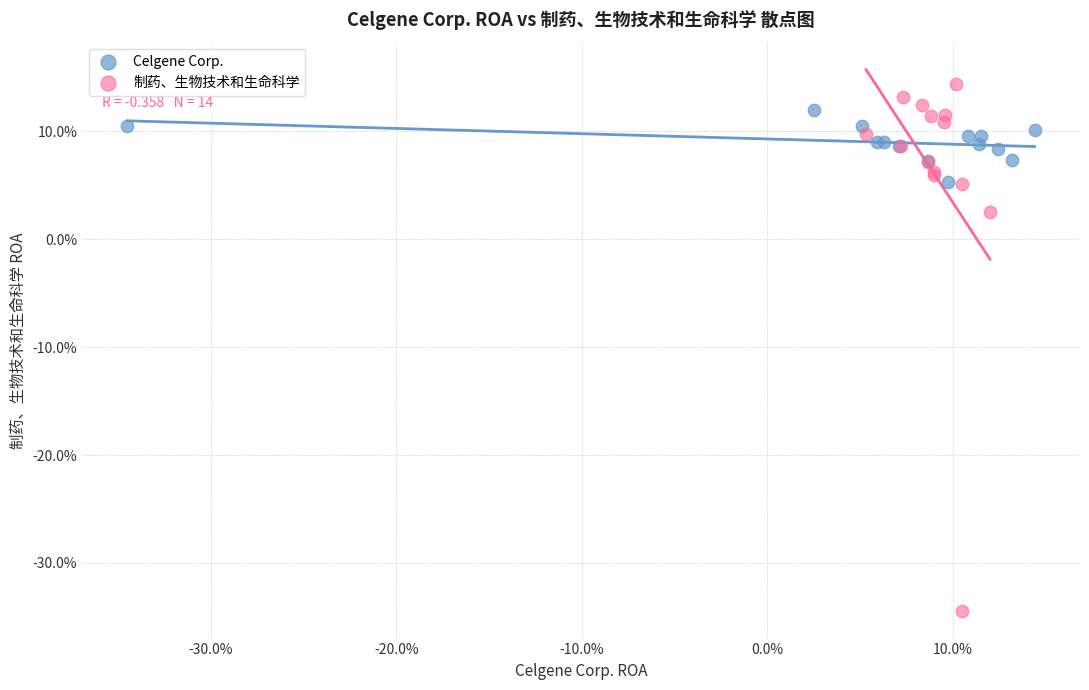

Which series contains the lowest Y value?

制药、生物技术和生命科学